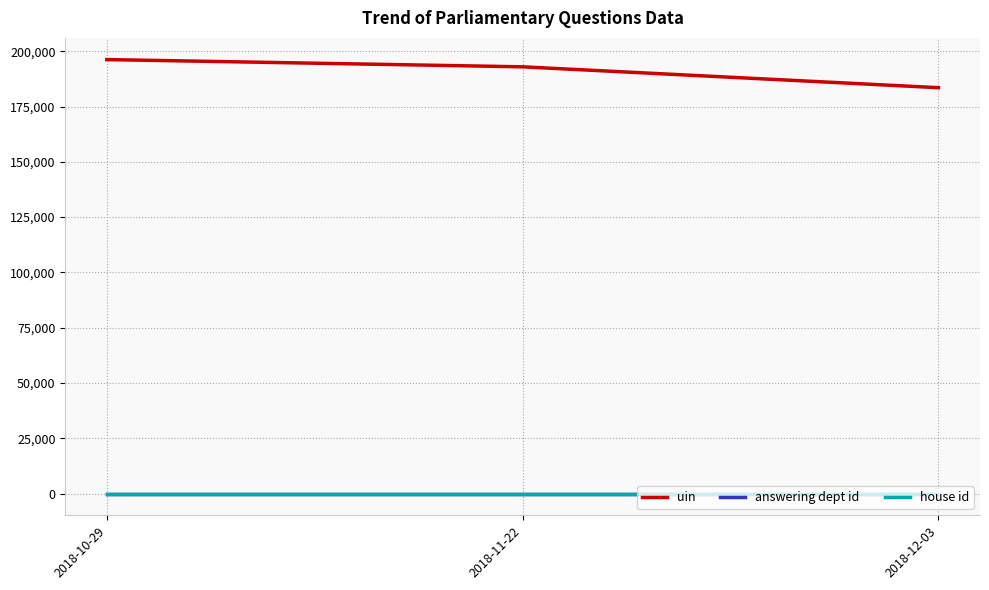

How many lines are shown in the chart?

3